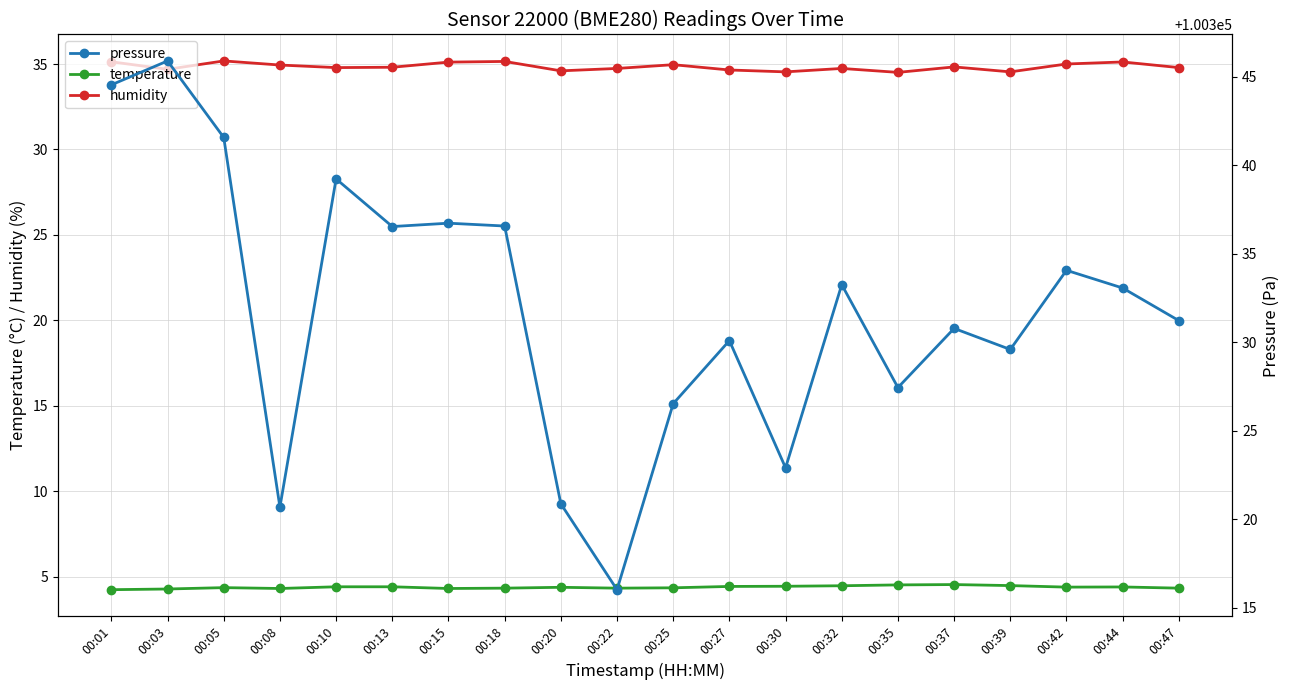

How many temperature values are between 4 and 5?

20